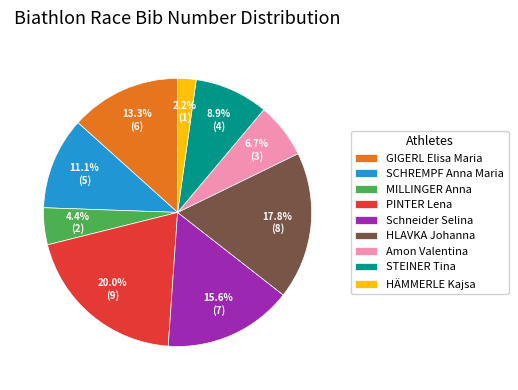

How many segments does this pie chart have?

9